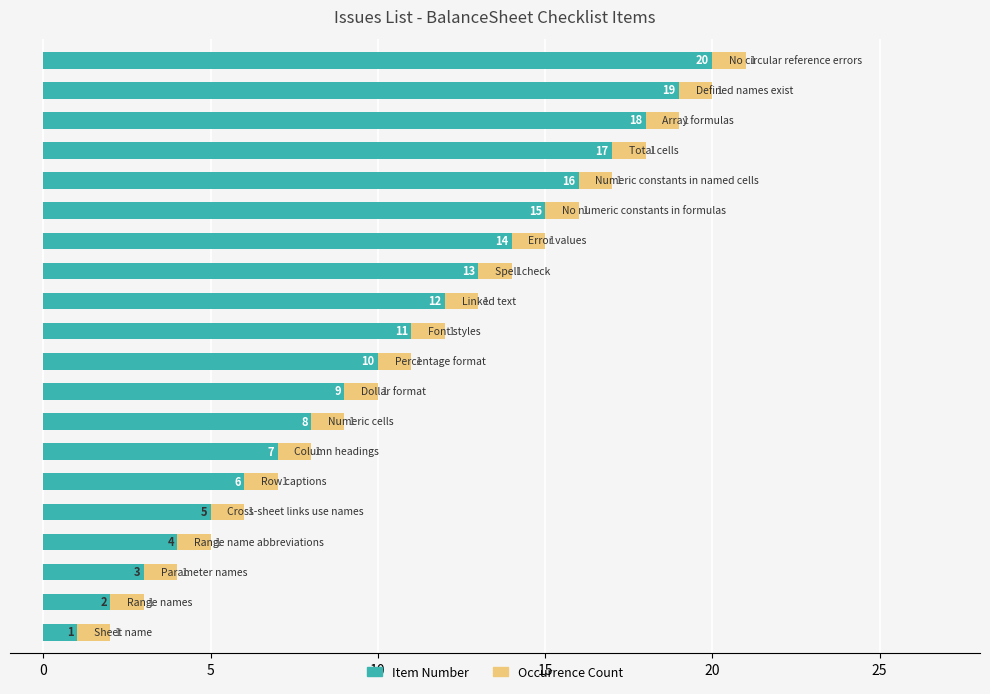

What is the maximum value for Item Number?

20